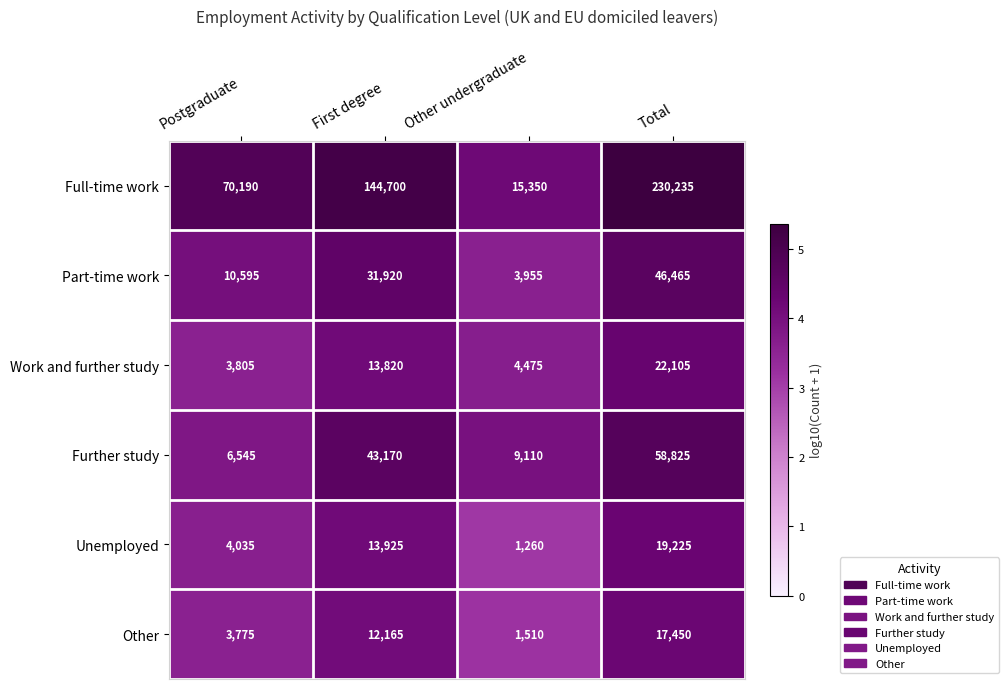

What is the approximate value of Further study at Other undergraduate, to the nearest 100?

9100